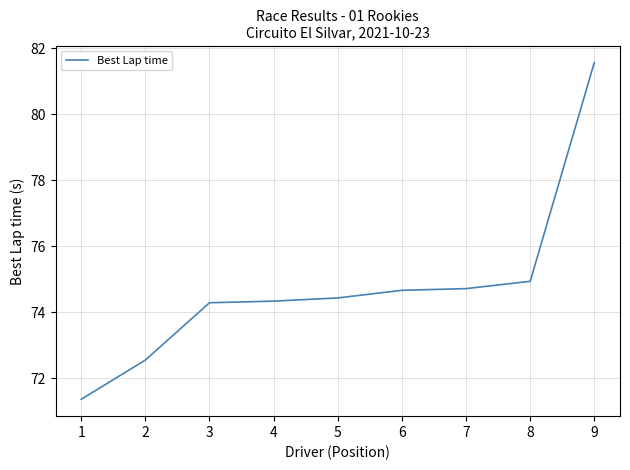

What is the difference between the values at 3 and 2?

1.7